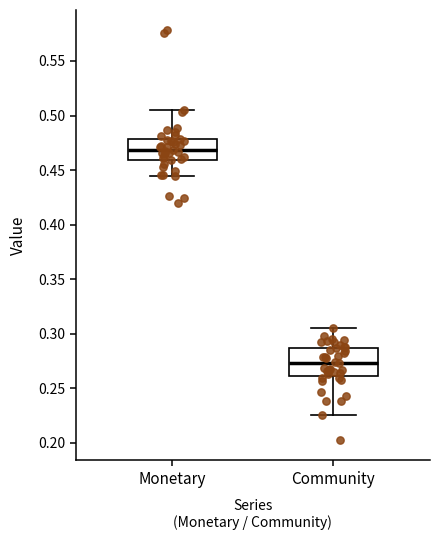

Which box's median line is the highest?

Monetary